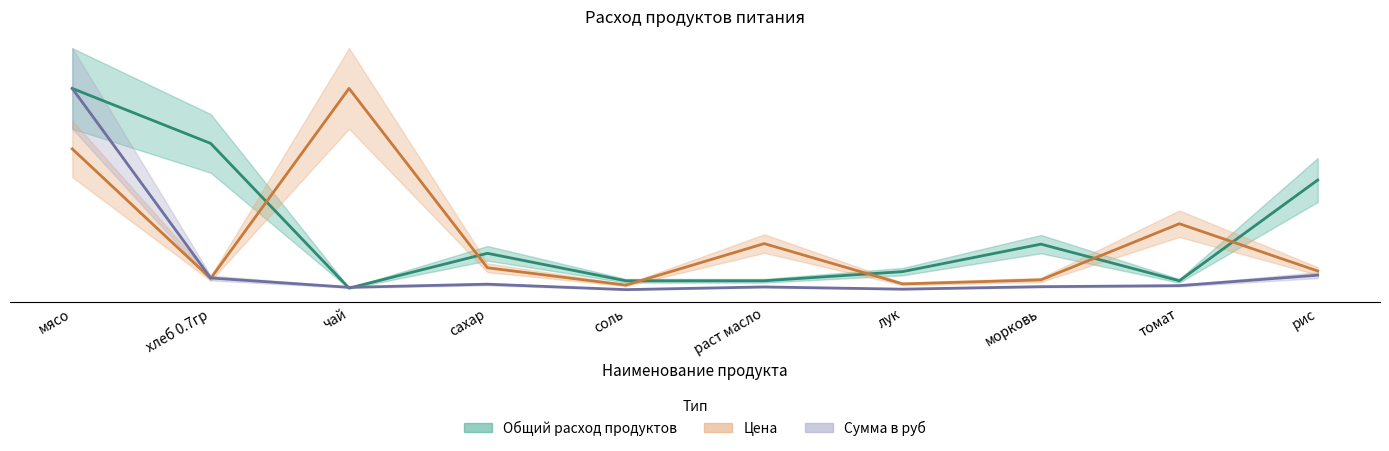

What is the average value of the Цена series?

26.2